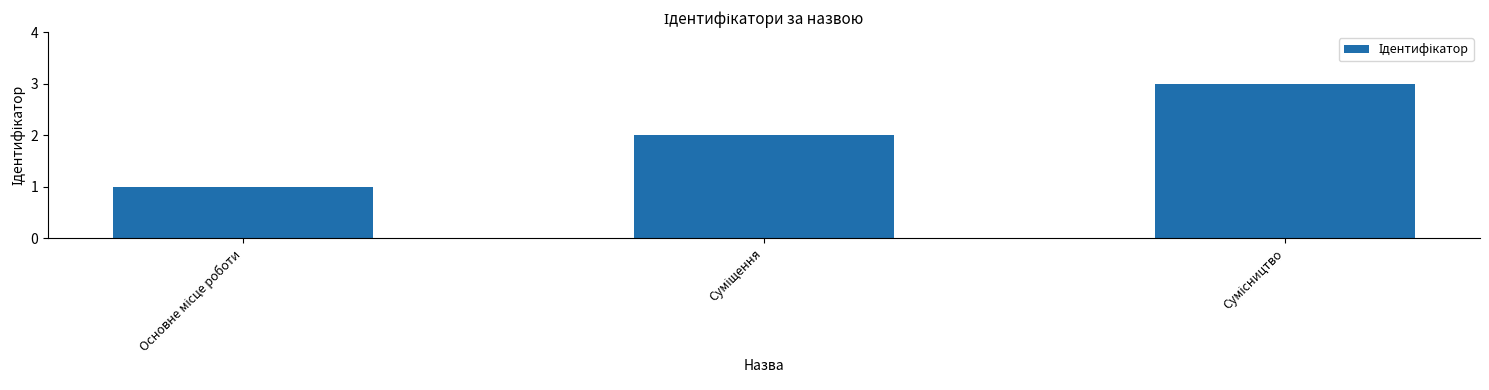

What is the sum of all values?

6